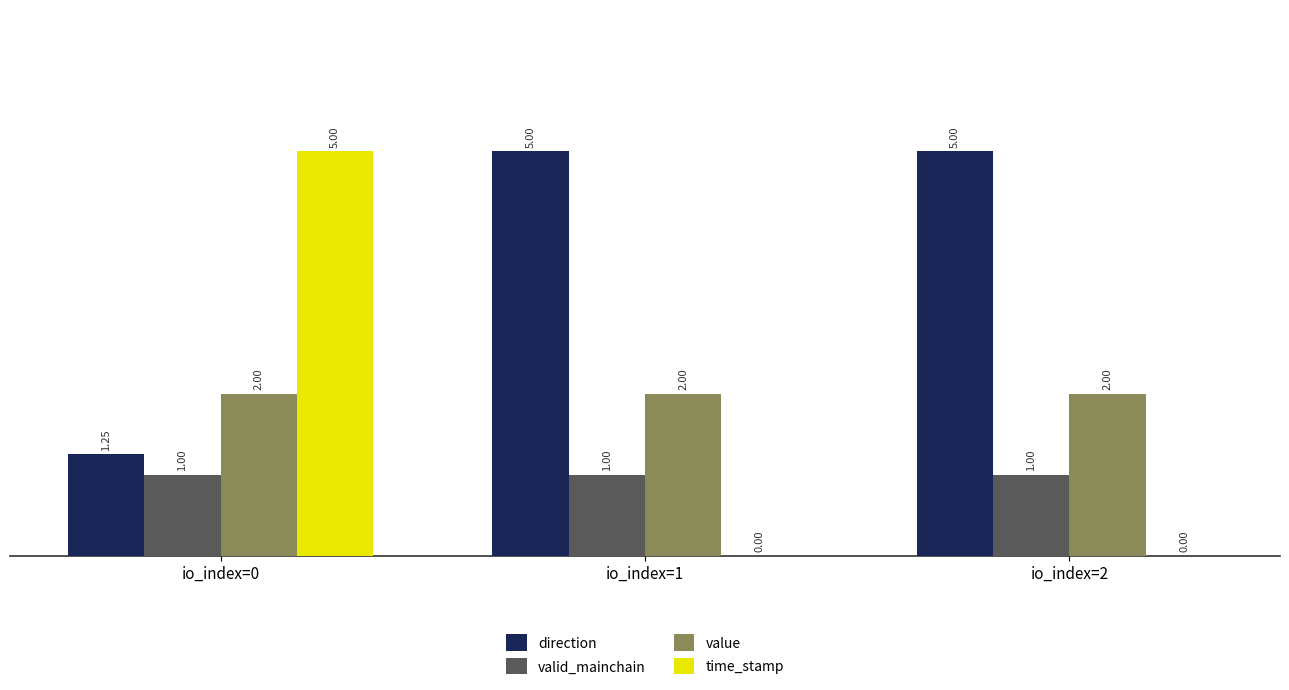

Between io_index=0 and io_index=2, which series saw the biggest shift?

time_stamp